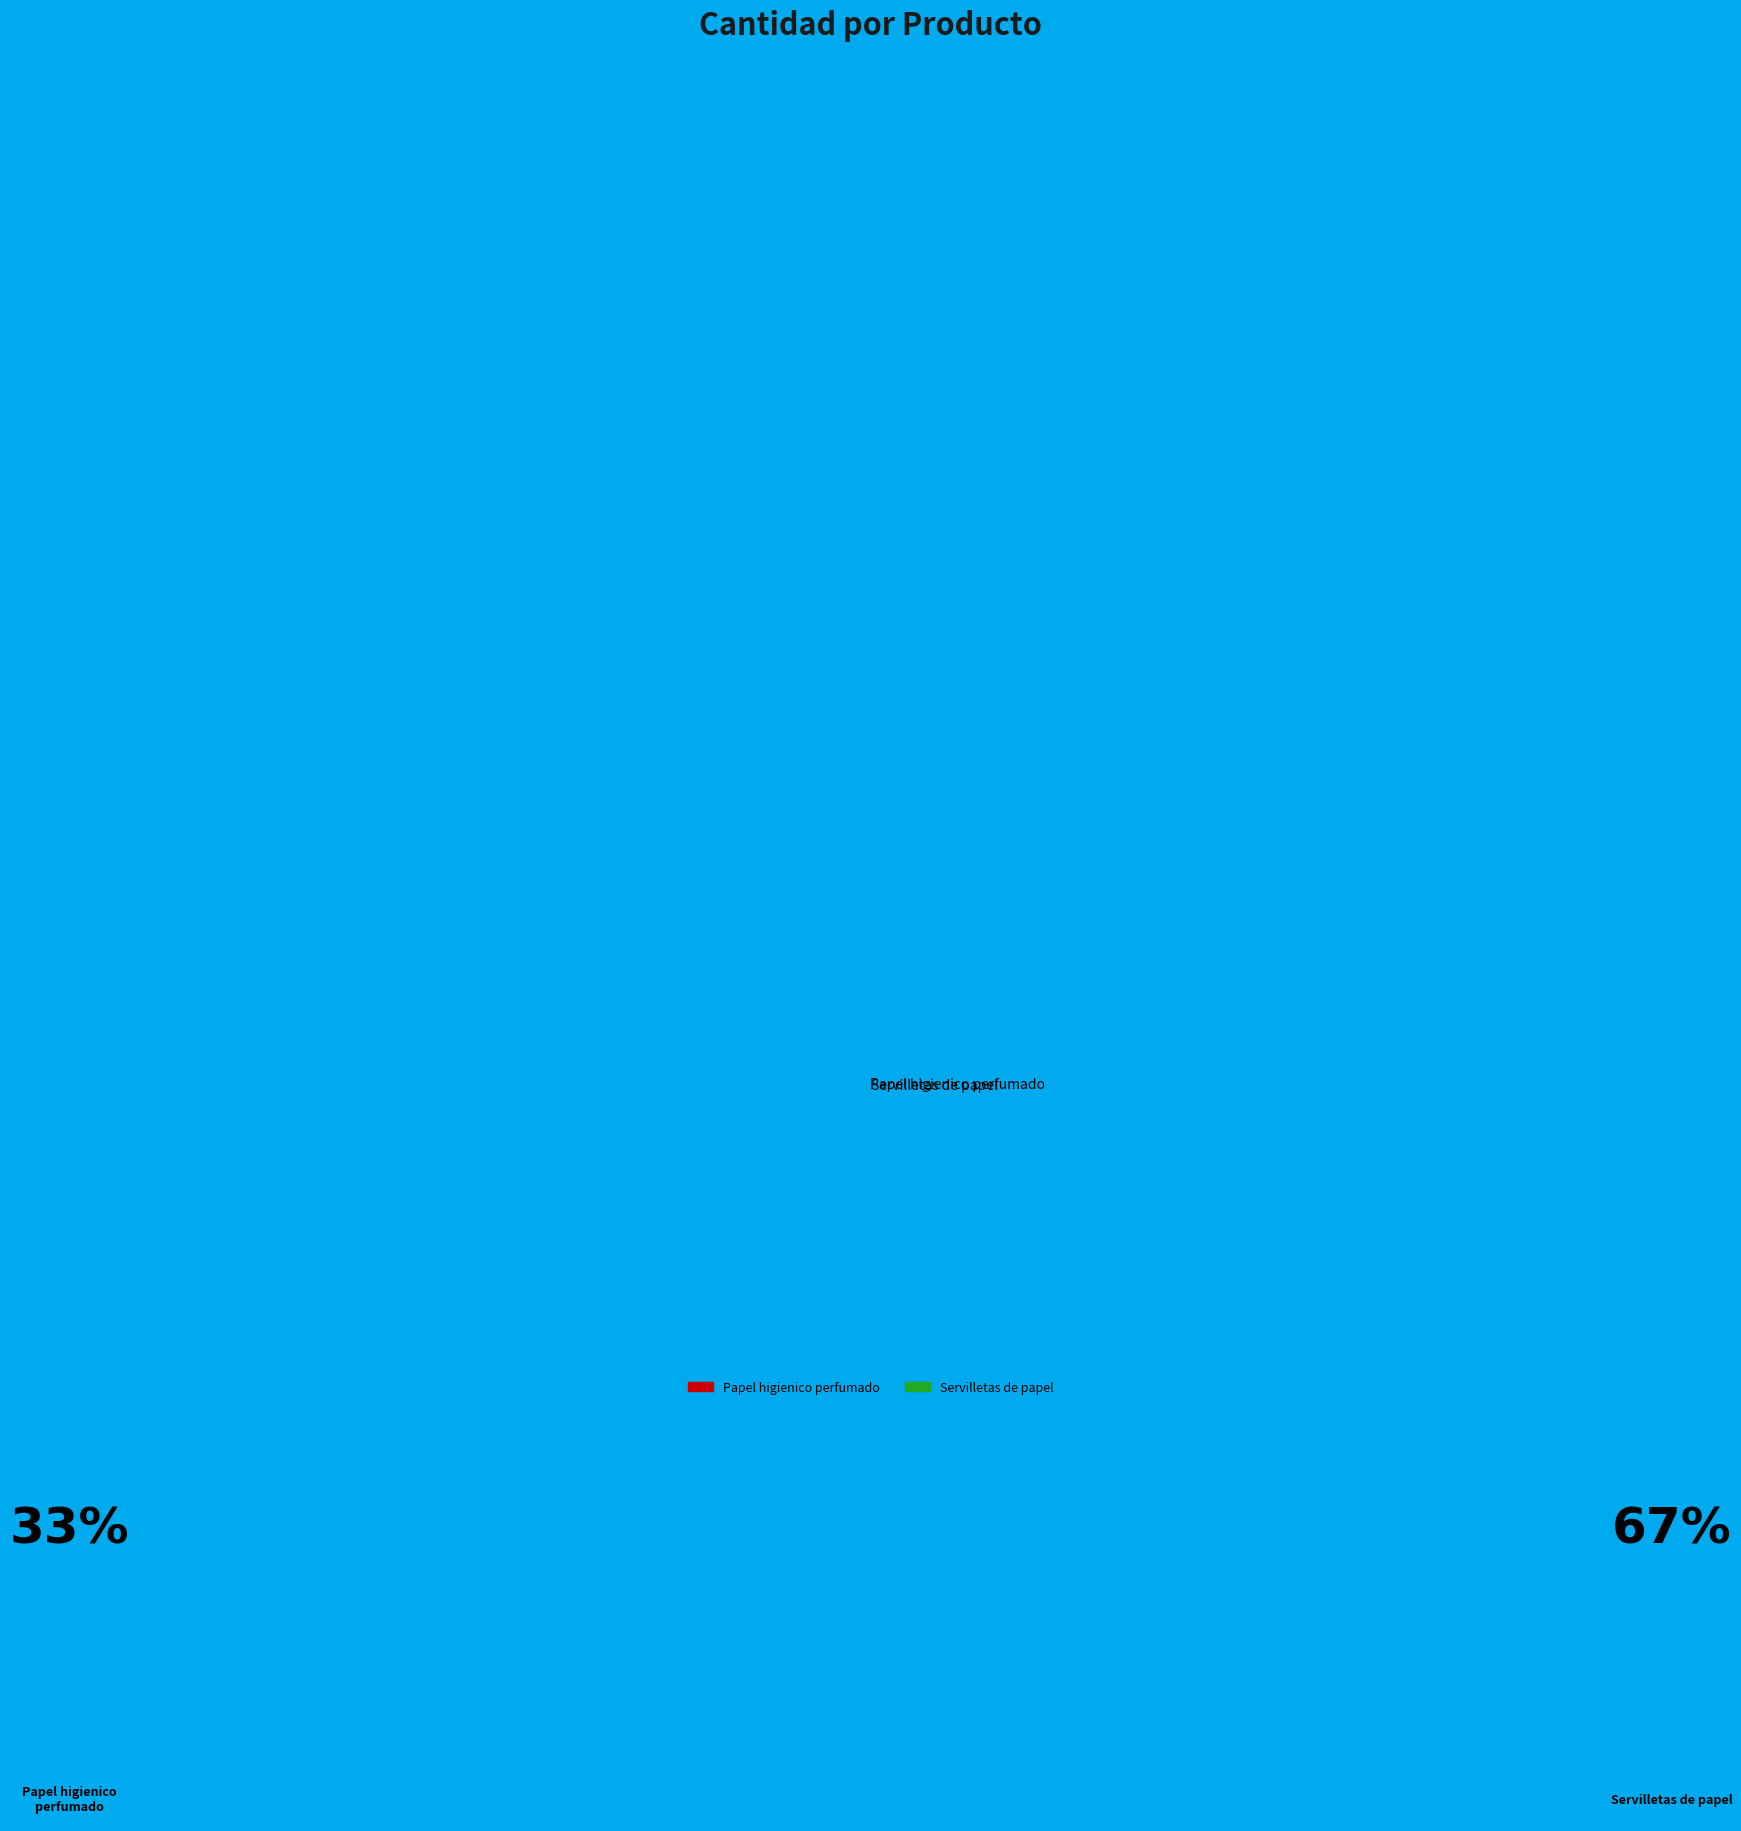

How many segments does this pie chart have?

2